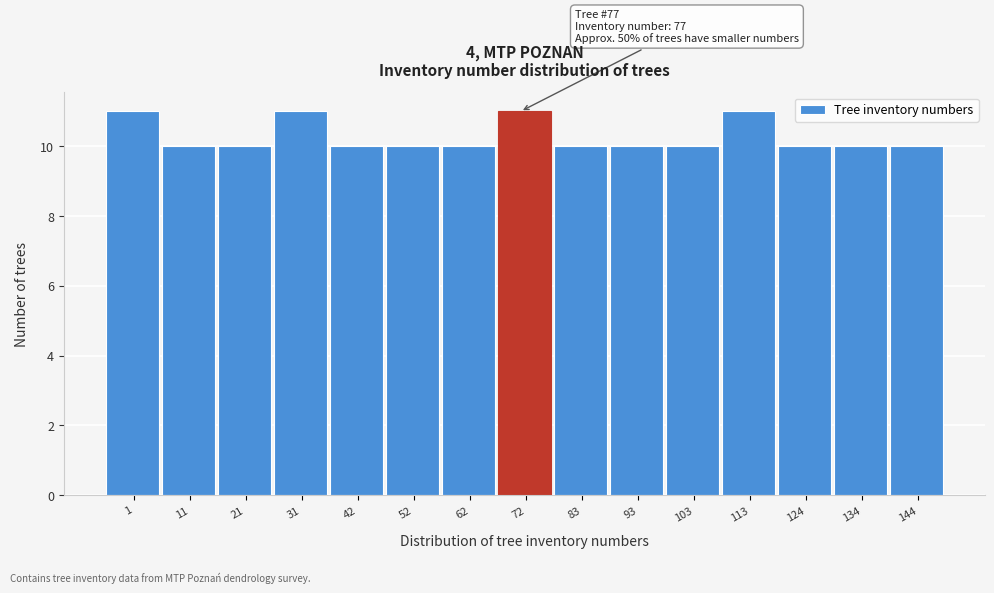

Reading left to right, what are all the values shown in this chart?

1=11	11=10	21=10	31=11	42=10	52=10	62=10	72=11	83=10	93=10	103=10	113=11	124=10	134=10	144=10